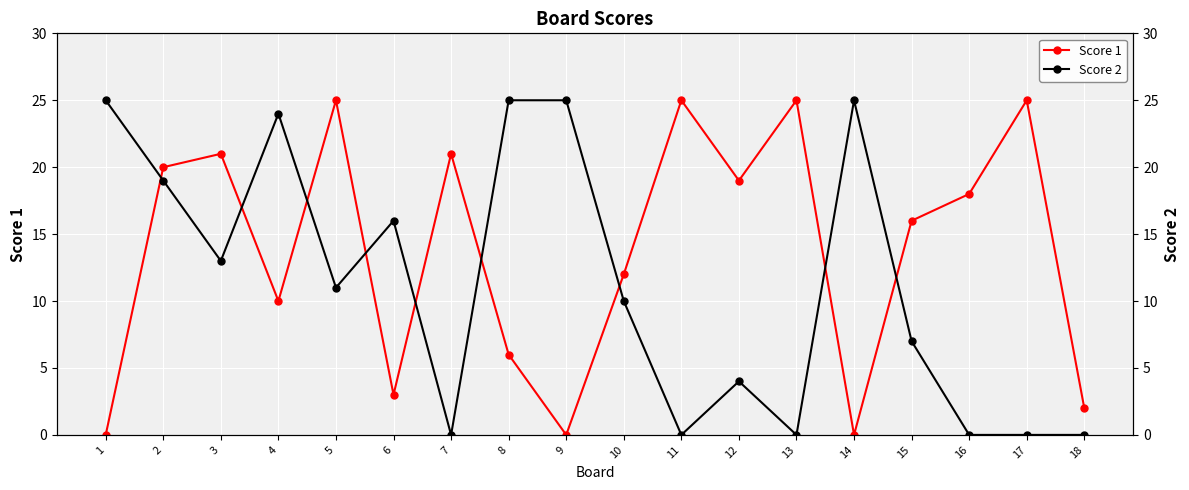

At which category is the sum across all series the highest?

2